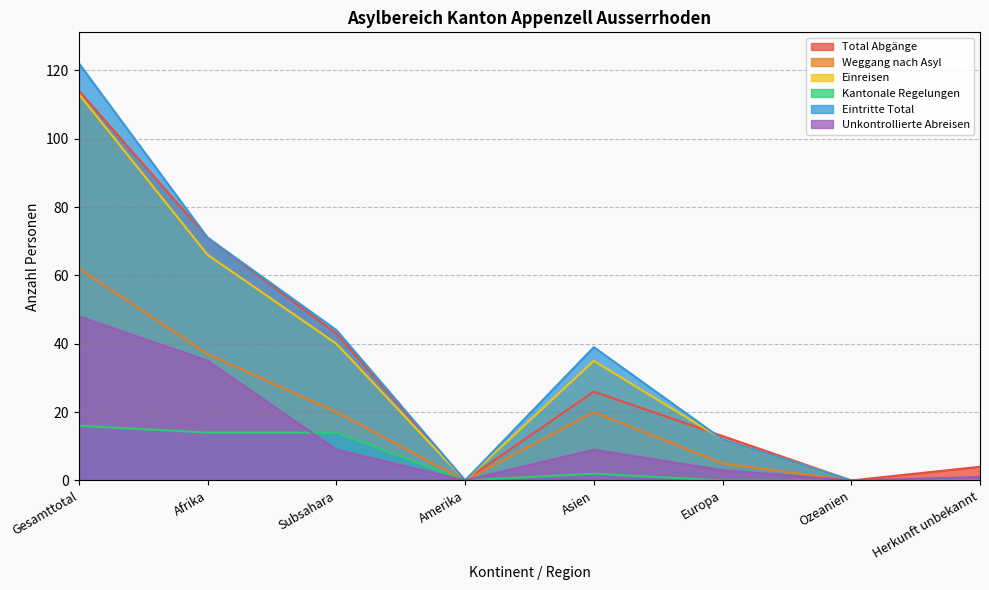

At which label does Kantonale Regelungen first exceed 2?

Gesamttotal